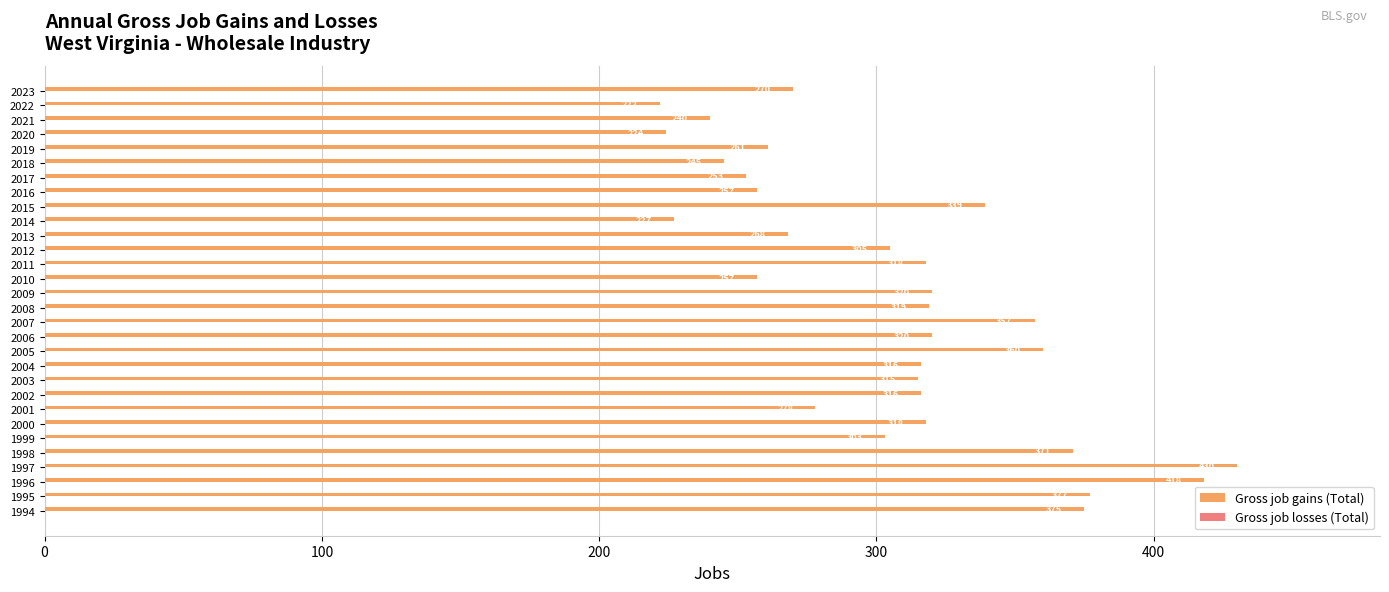

Are the bars grouped side by side (vs. stacked)?

No